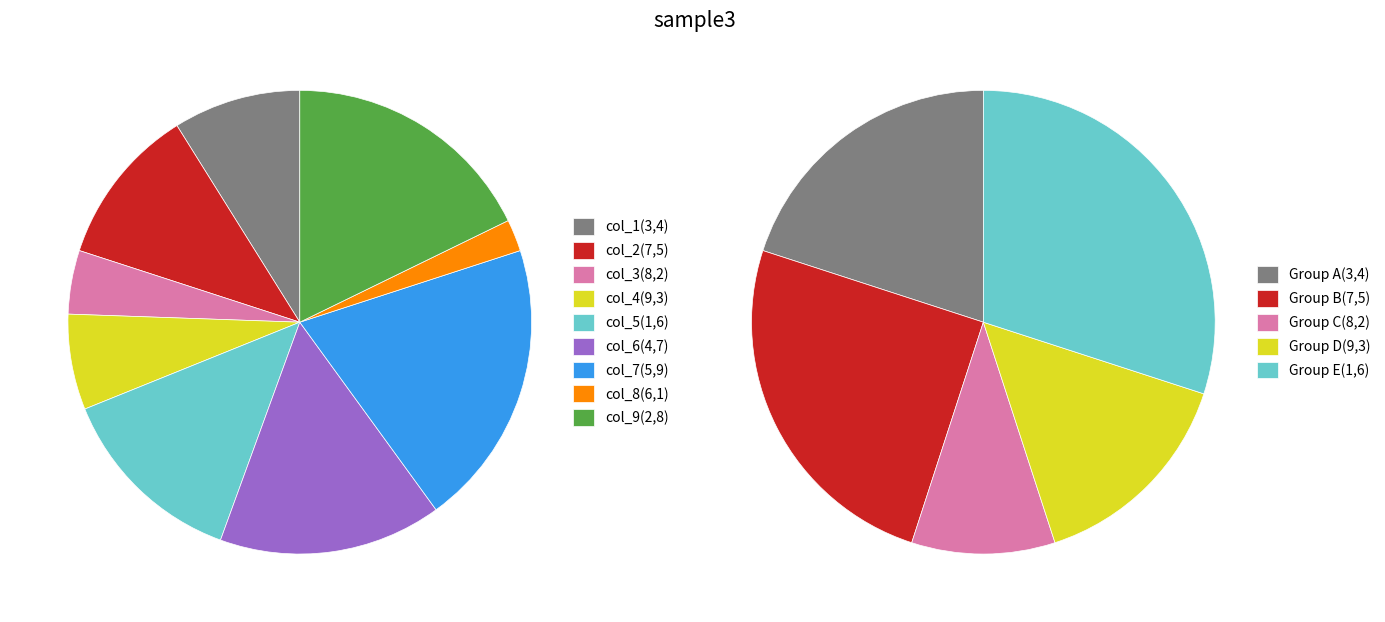

How many segments does this pie chart have?

9